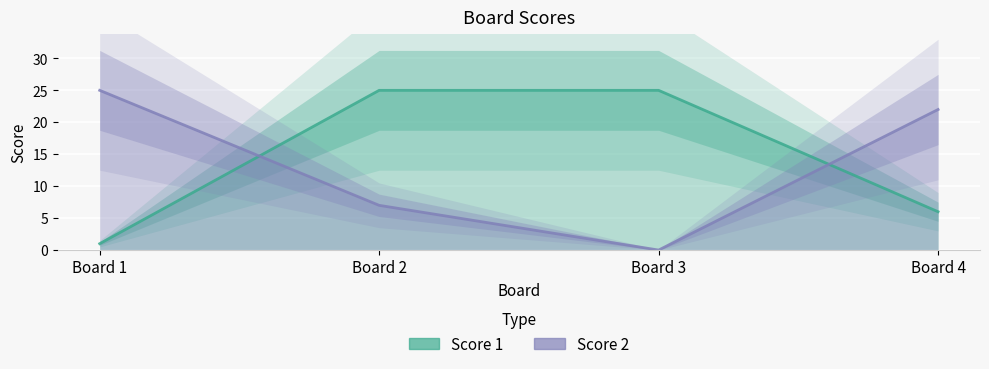

The Score 1 series shows 25 at Board 2. True or false?

True